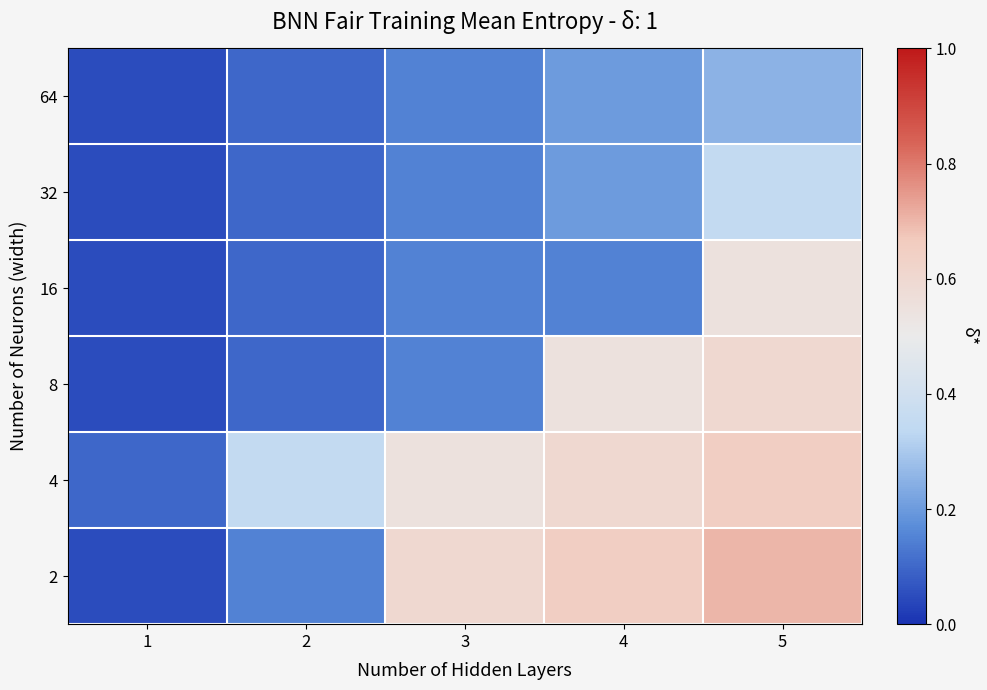

Reading left to right, list all the values displayed in this chart.

2: 1=0.1	2=0.1	3=0.6	4=0.7	5=0.7
4: 1=0.1	2=0.3	3=0.6	4=0.6	5=0.7
8: 1=0.1	2=0.1	3=0.1	4=0.6	5=0.6
16: 1=0.1	2=0.1	3=0.1	4=0.1	5=0.6
32: 1=0.1	2=0.1	3=0.1	4=0.2	5=0.3
64: 1=0.1	2=0.1	3=0.1	4=0.2	5=0.2